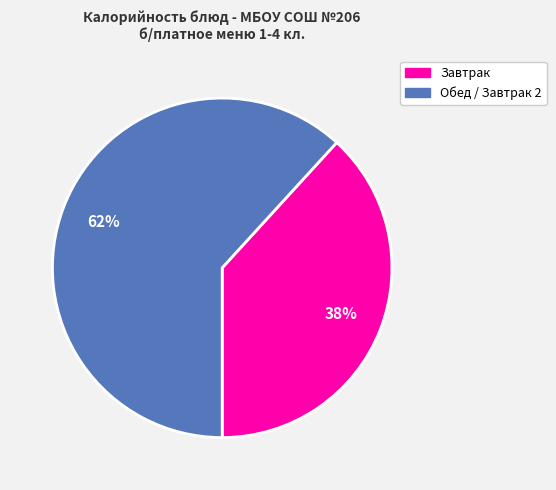

Does any single category account for the majority?

Yes